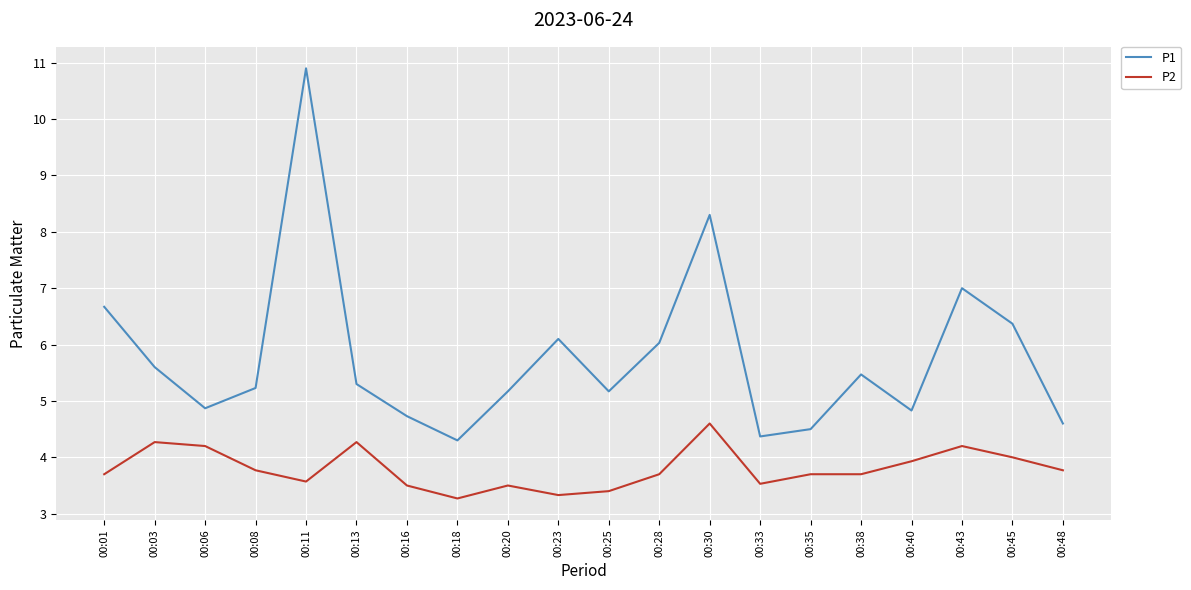

What are all the series names shown in the legend?

P1, P2